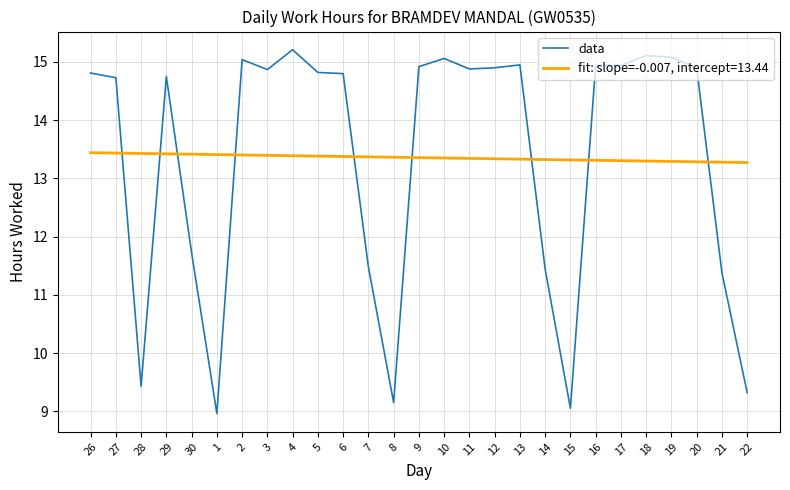

Rank the series by their maximum value, from highest to lowest.

data, fit: slope=-0.007, intercept=13.44